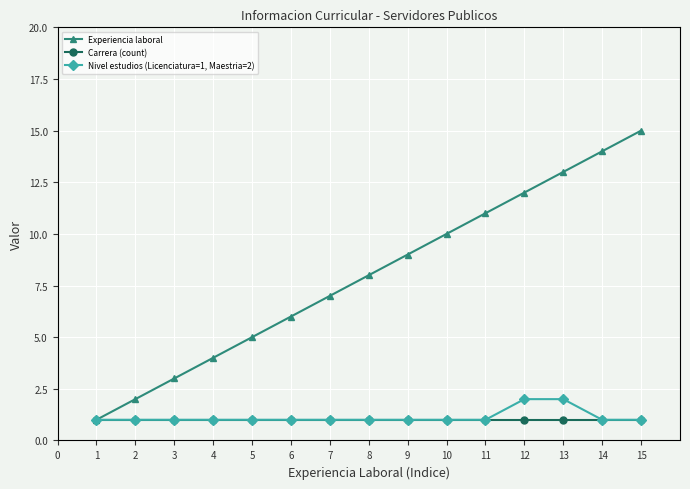

The value of Experiencia laboral at 4 is 1. True or false?

False